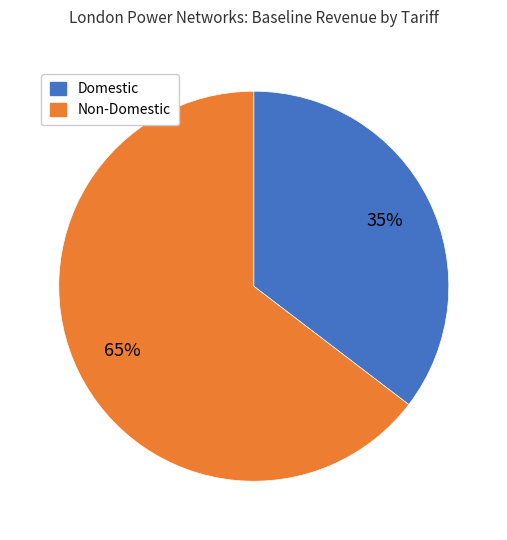

To the nearest percent, what is the average slice percentage?

50%